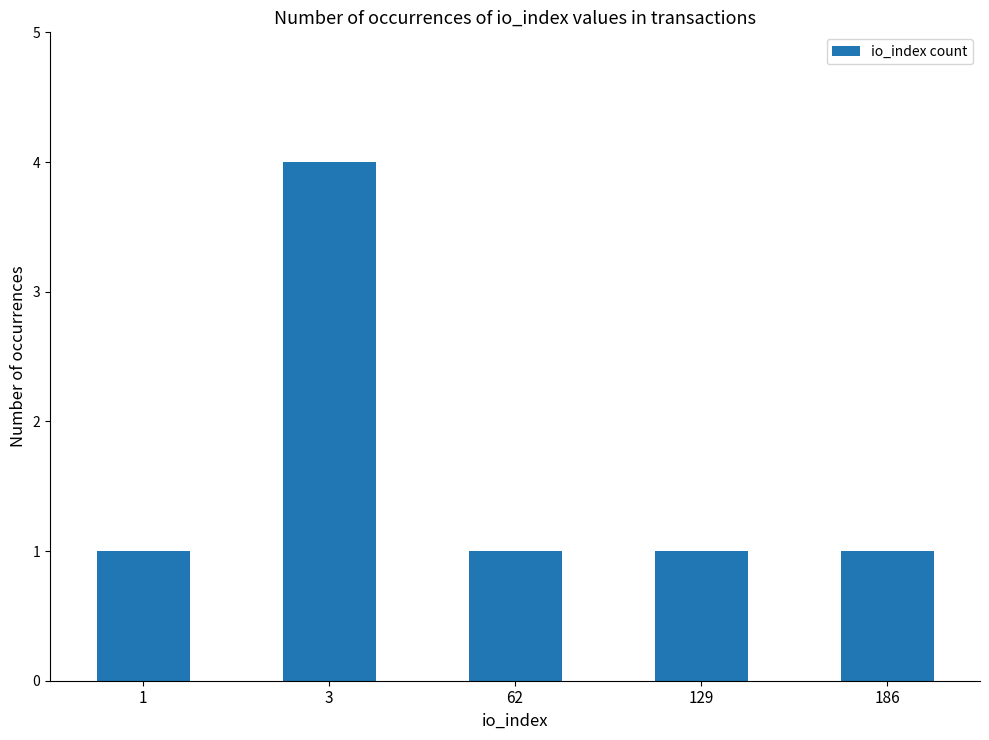

Does the chart contain stacked bars?

No